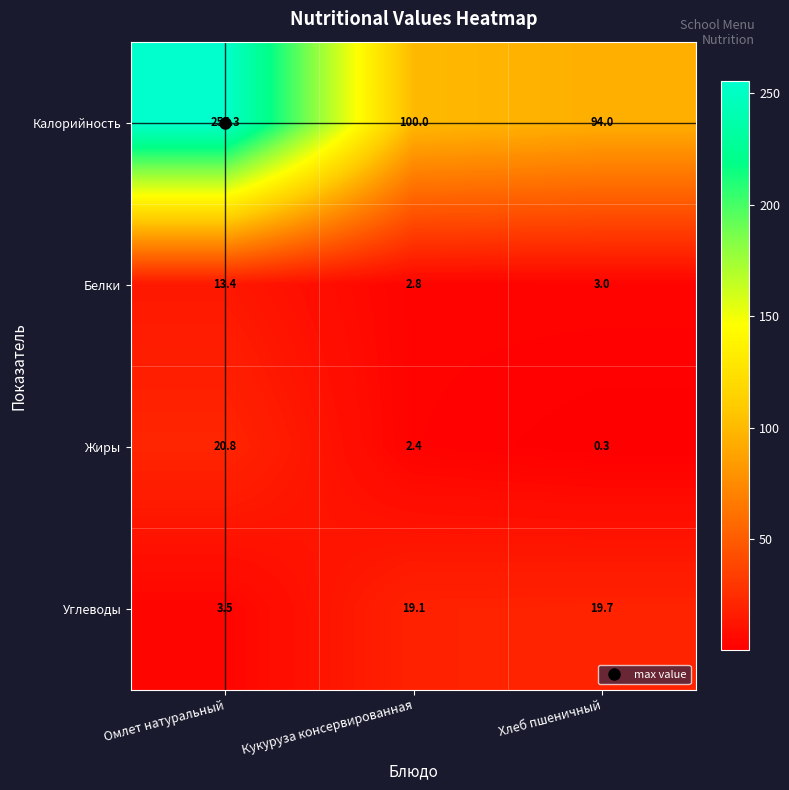

Count the number of categories in the chart.

3